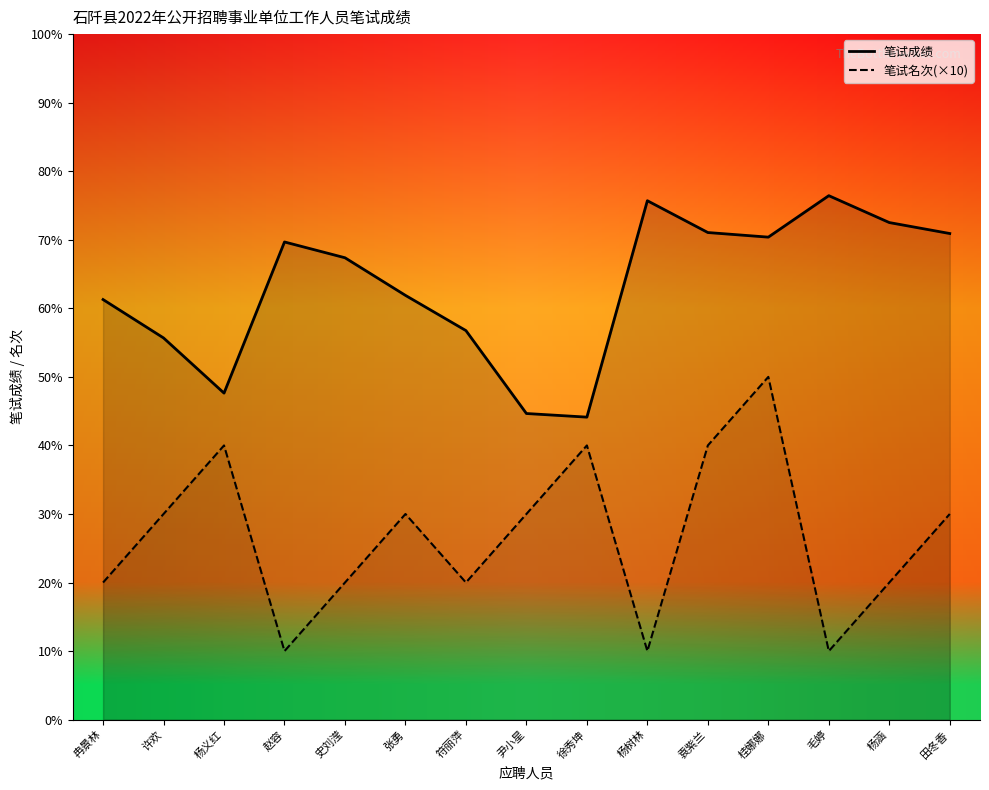

What is the label of the 6th point from the left?

张勇